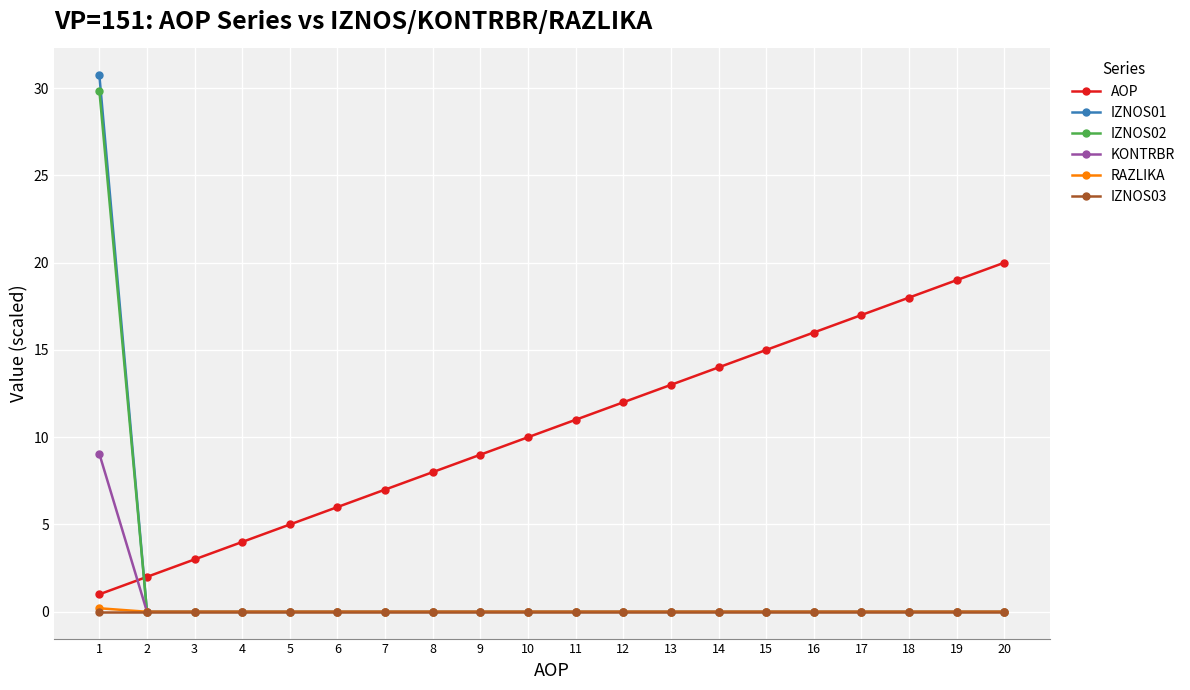

Which series has the largest total across all categories?

AOP